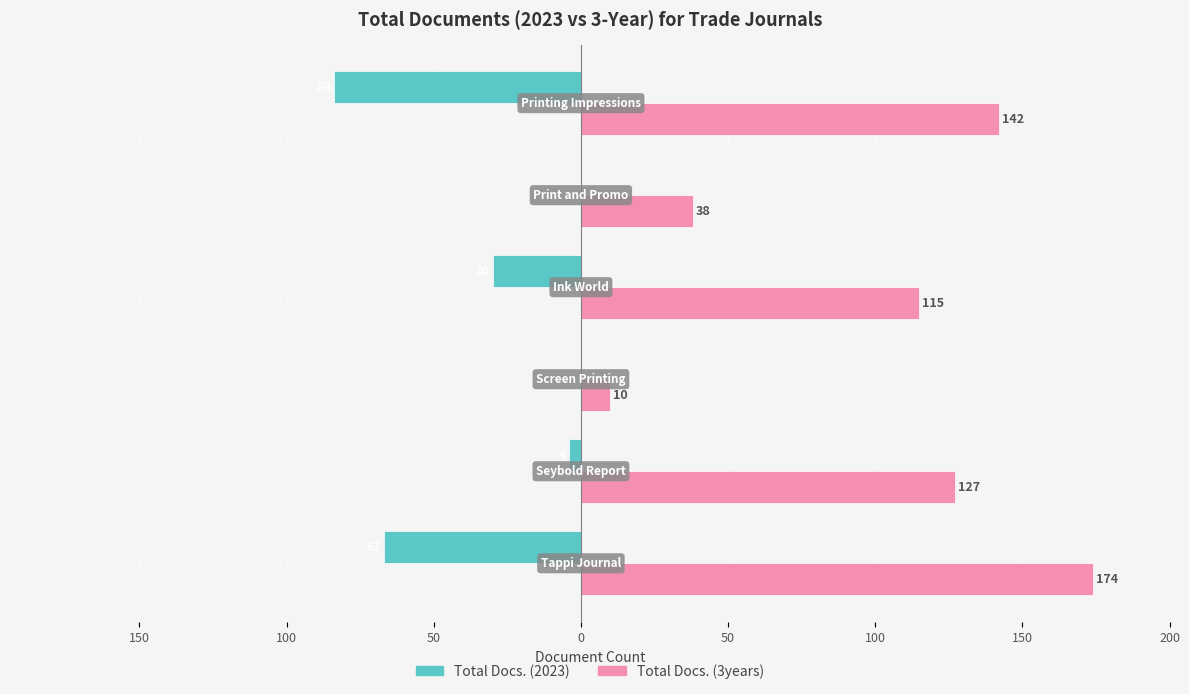

What are all the series names shown in the legend?

Total Docs. (2023), Total Docs. (3years)